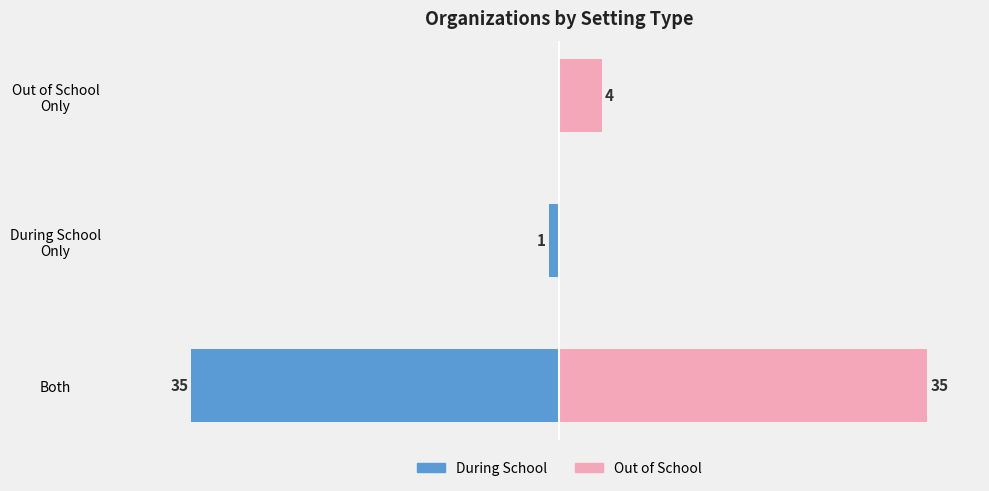

What is the difference between the maximum and minimum values in the Out of School series?

35